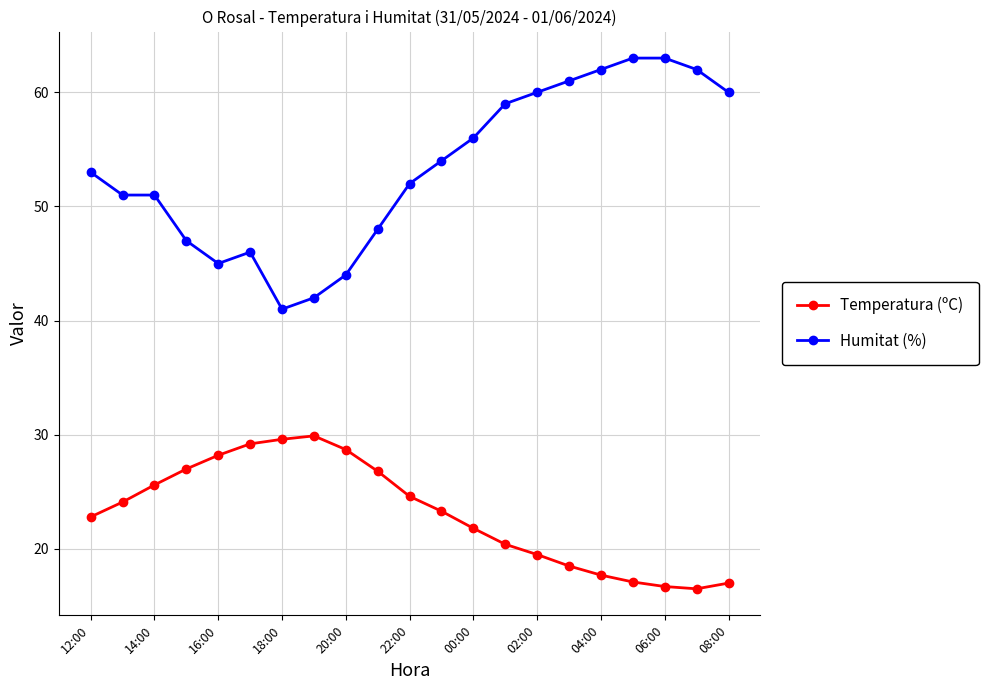

How many data points does each series have?

21